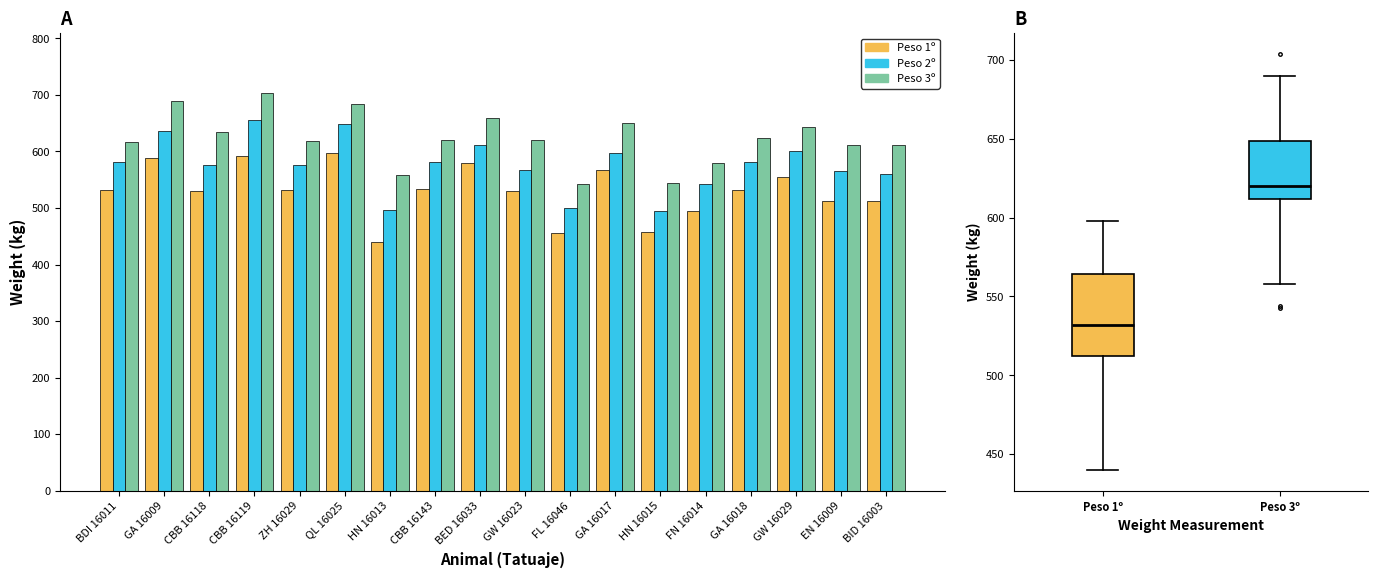

At GA 16017, list the series in order from smallest to largest.

Peso 1º, Peso 2º, Peso 3º